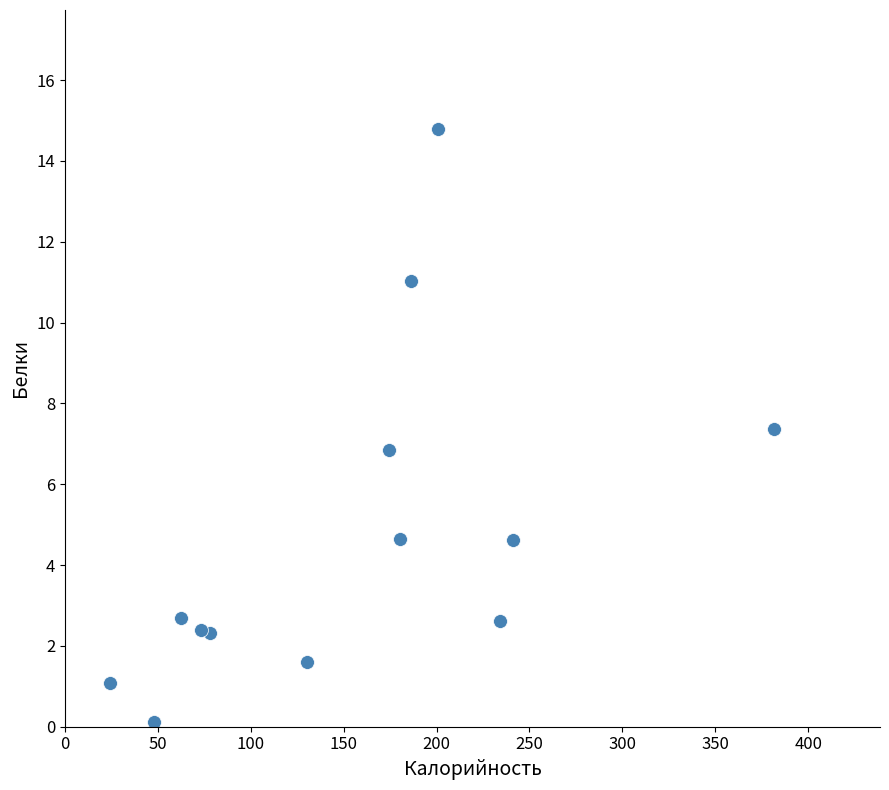

What is the range of X values (max minus min)?

357.2